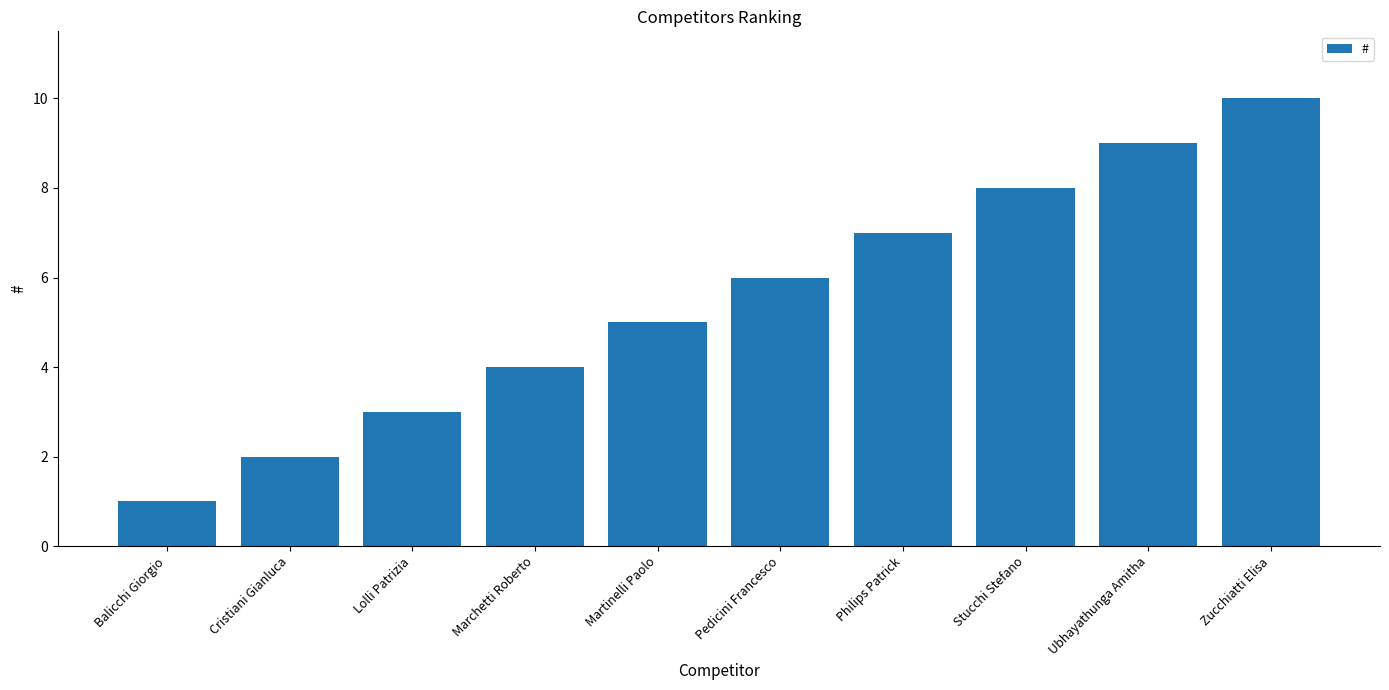

How many data points are less than 6?

5